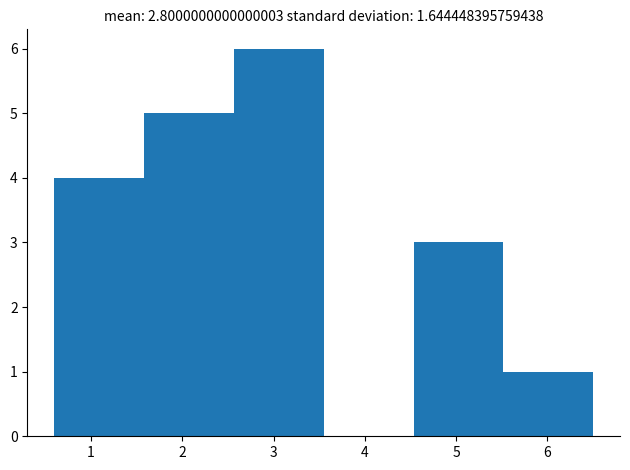

Reading left to right, transcribe this chart: for each bar, give the range it covers on the x-axis and its height. Neither the bar edges nor the heights are printed on the chart, so give them approximately, as read against the axes.

0.6 to 1.6: 4
1.6 to 2.6: 5
2.6 to 3.6: 6
3.6 to 4.5: 0
4.5 to 5.5: 3
5.5 to 6.5: 1